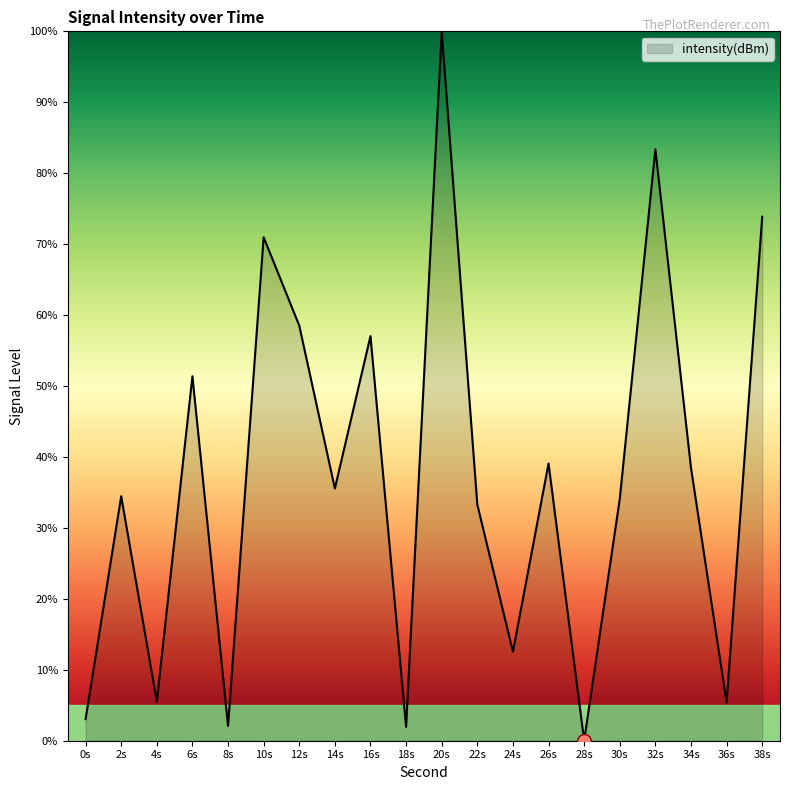

At which label does the data first exceed 35?

6s